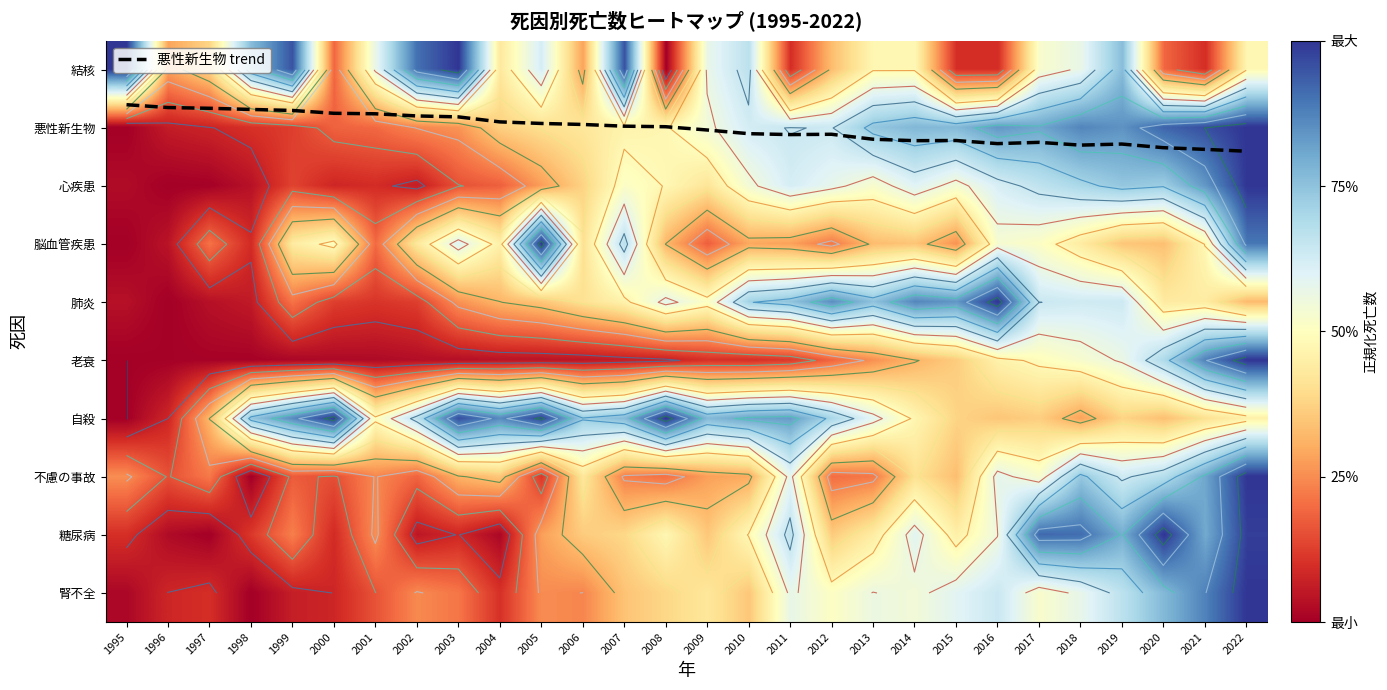

How many categories are shown in the chart?

28